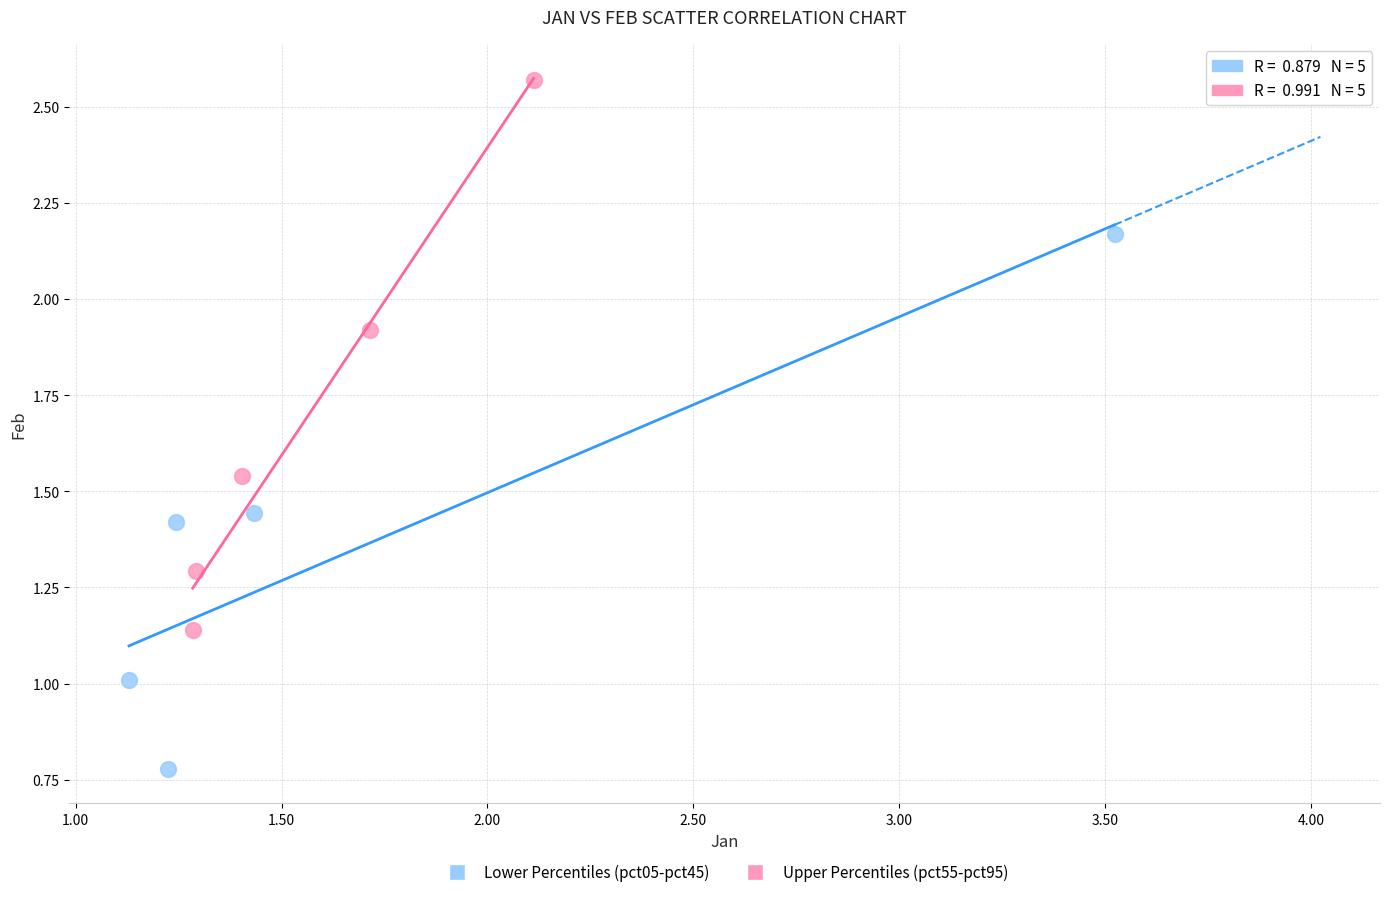

Which series contains the highest Y value?

Upper Percentiles (pct55-pct95)